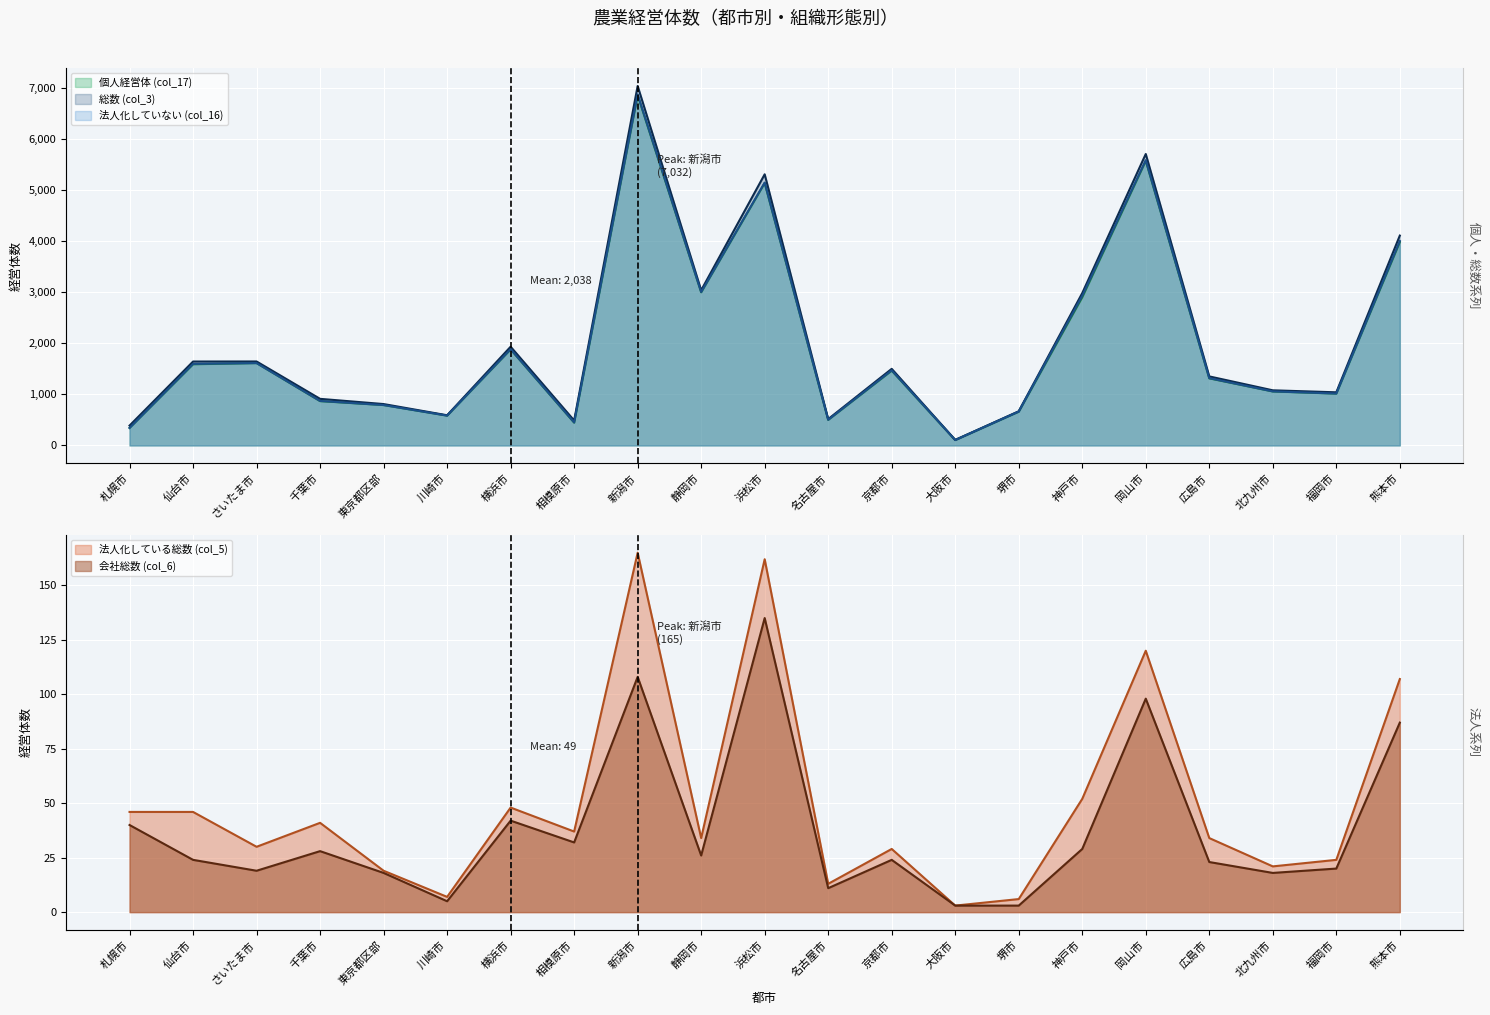

Is it true that 個人経営体 (col_17) equals 1463 at 京都市?

True